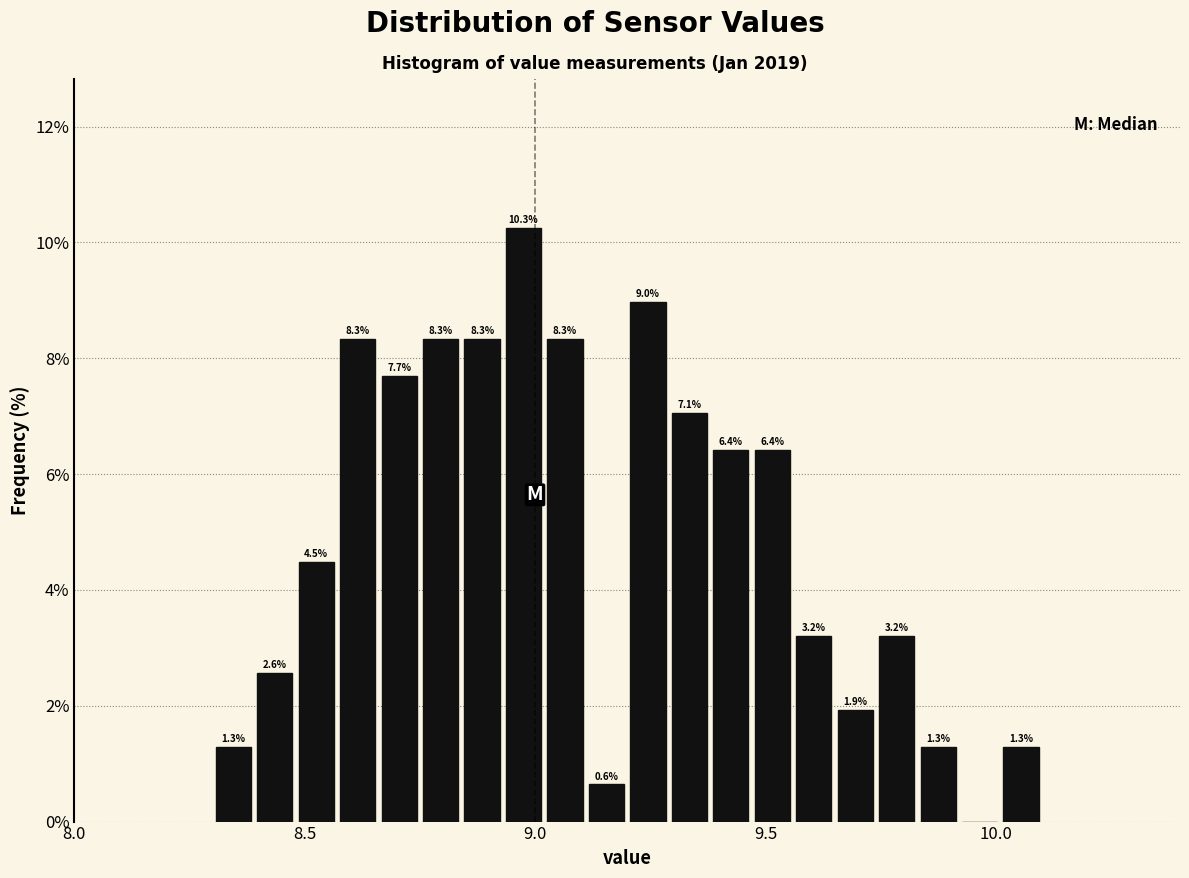

Read against the x-axis, roughly where is the centre of the tallest bar?

9.00